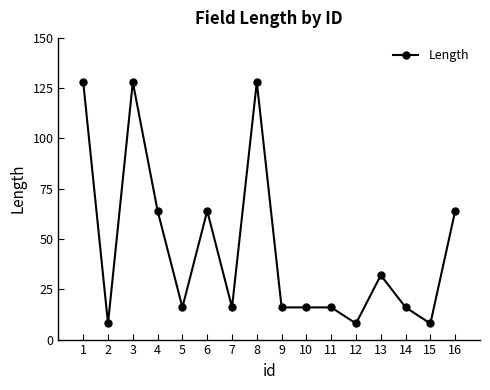

Reading left to right, what are all the values shown in this chart?

128	8	128	64	16	64	16	128	16	16	16	8	32	16	8	64